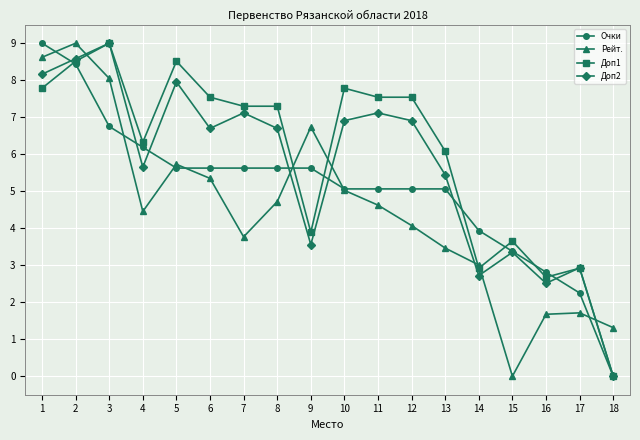

Rank the series by their average value, from highest to lowest.

Доп1, Доп2, Очки, Рейт.